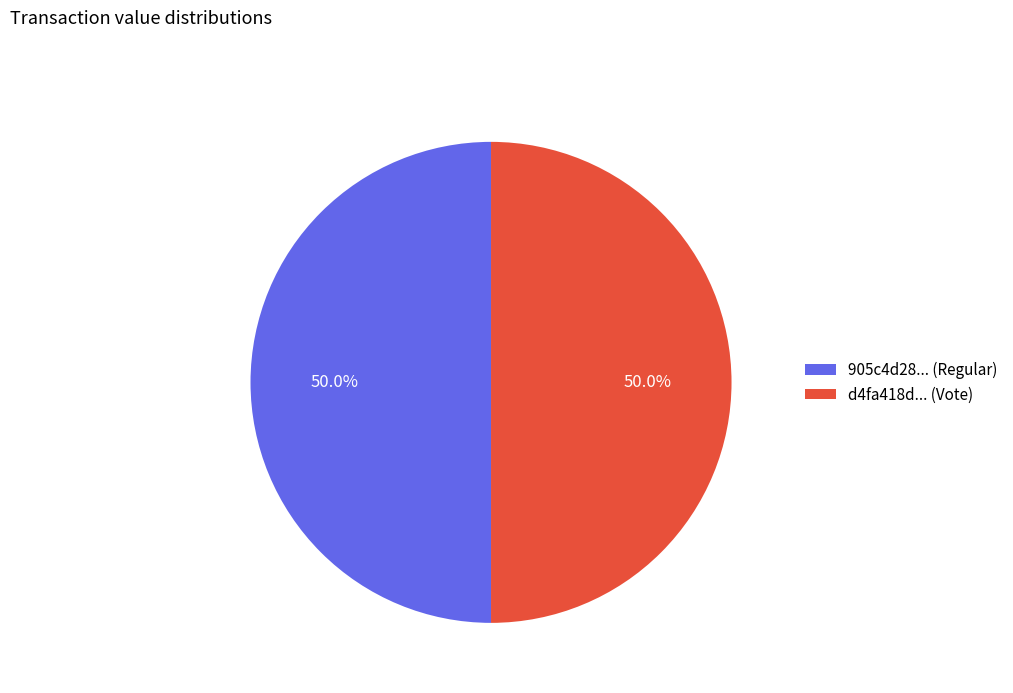

Approximately how many times larger is the value at d4fa418d... (Vote) compared to 905c4d28... (Regular)?

1.0